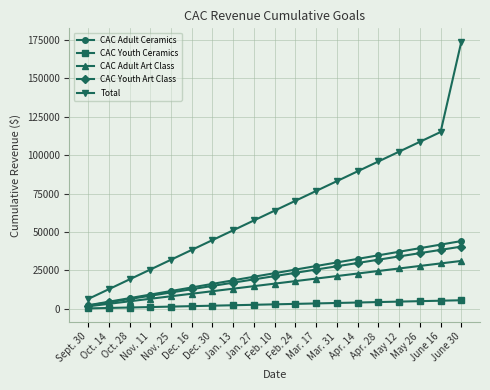

Rank the series at June 16 from lowest to highest value.

CAC Youth Ceramics, CAC Adult Art Class, CAC Youth Art Class, CAC Adult Ceramics, Total